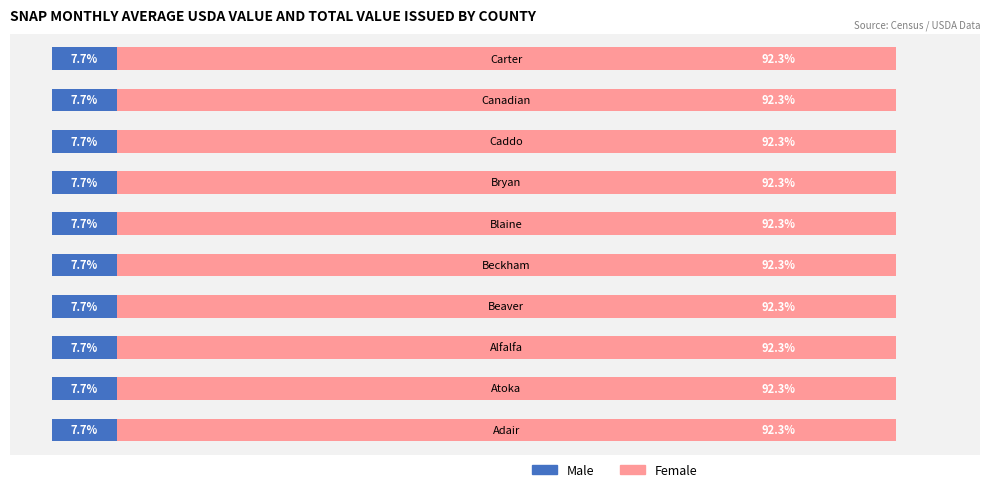

List the labels in order of Female value, smallest first.

5, 4, 1, 9, 6, 8, 0, 7, 3, 2